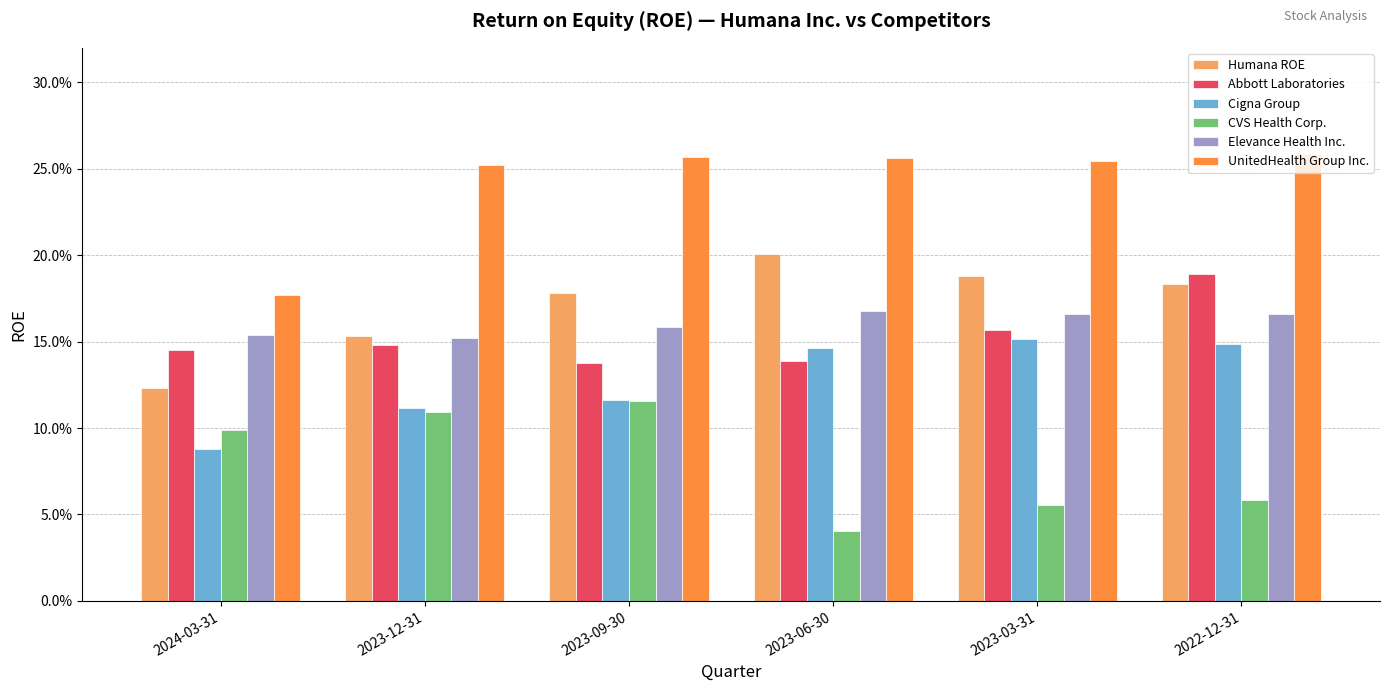

Which label corresponds to the smallest value in the chart?

2023-06-30